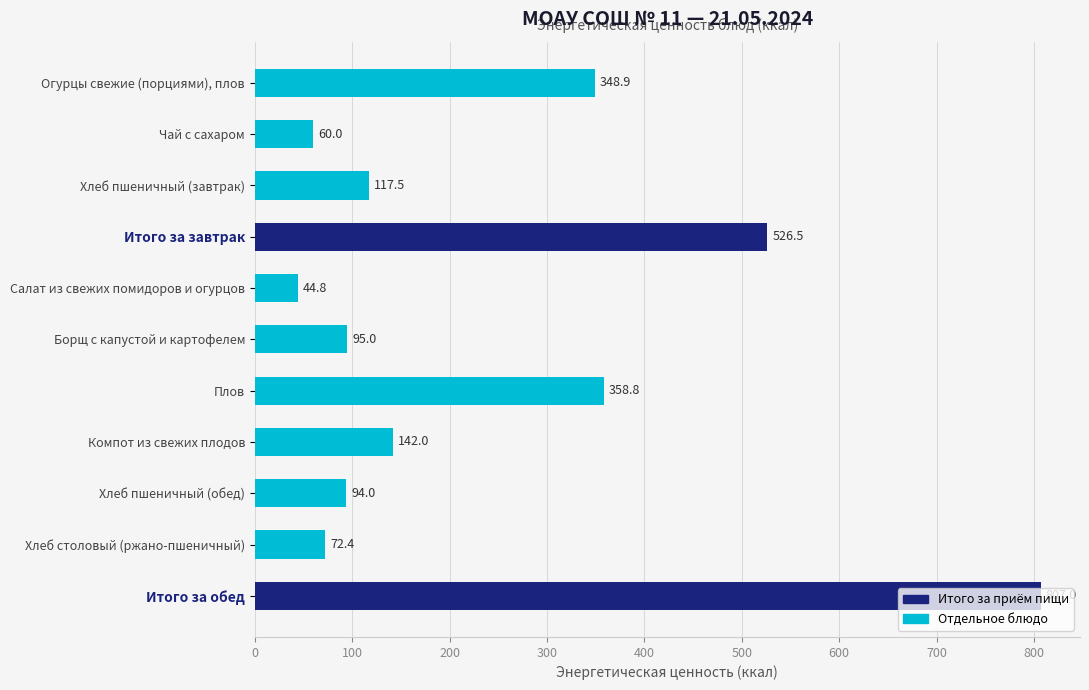

Approximately how many times larger is the value at Огурцы свежие (порциями), плов compared to Хлеб пшеничный (завтрак)?

3.0